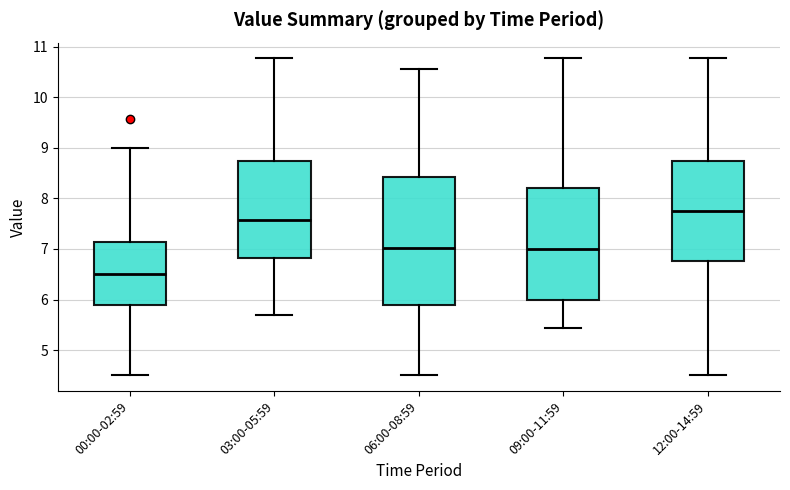

Reading left to right, transcribe this box plot: for each box, give where its median line is, the range the box spans, and where its two whiskers end, as read against the y-axis. The values are not printed on the chart, so give them approximately, as read against the axis.

00:00-02:59: median 6.5, box 5.9 to 7.1, whiskers 4.5 to 9.0
03:00-05:59: median 7.6, box 6.8 to 8.7, whiskers 5.7 to 10.8
06:00-08:59: median 7.0, box 5.9 to 8.4, whiskers 4.5 to 10.6
09:00-11:59: median 7.0, box 6.0 to 8.2, whiskers 5.4 to 10.8
12:00-14:59: median 7.8, box 6.8 to 8.7, whiskers 4.5 to 10.8